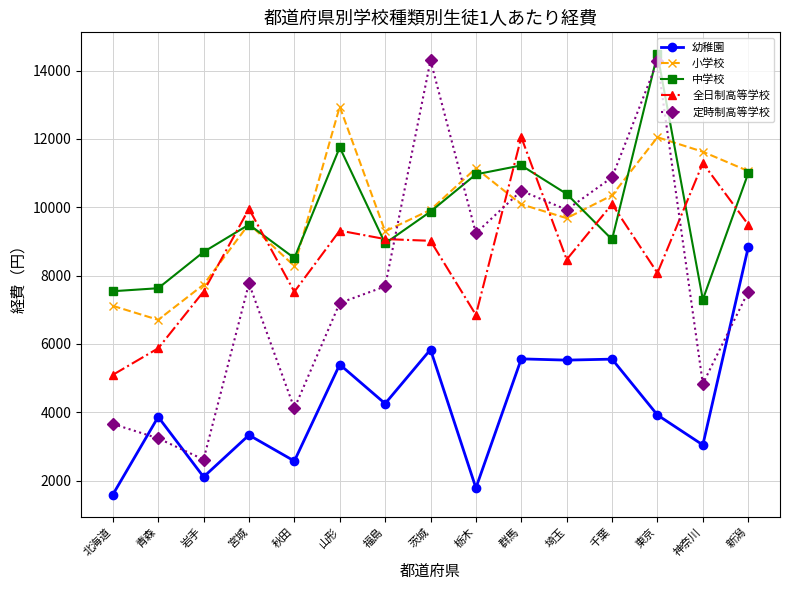

At which category is the sum across all series the highest?

東京